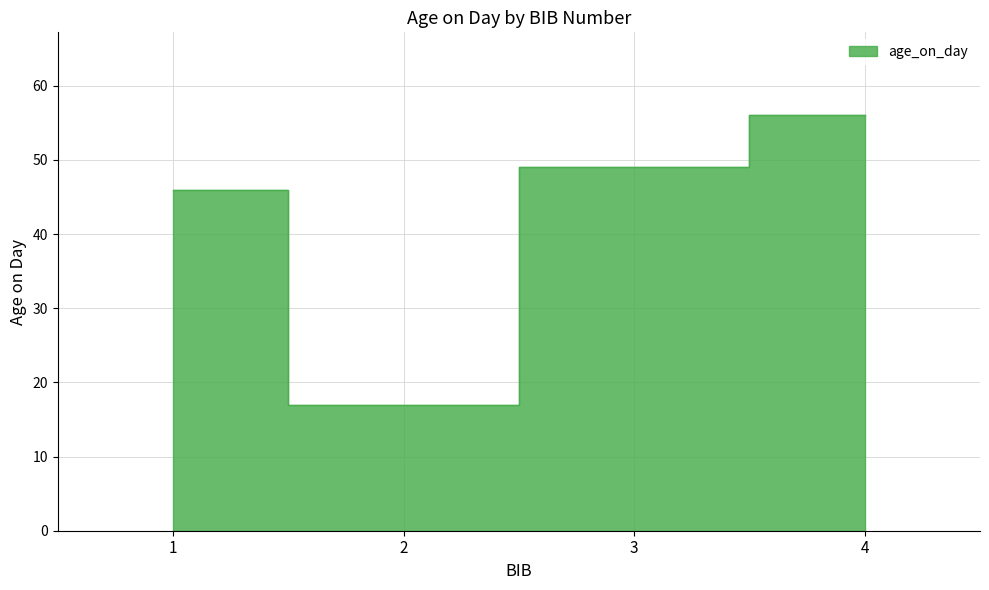

Between 3 and 2, which is larger?

3